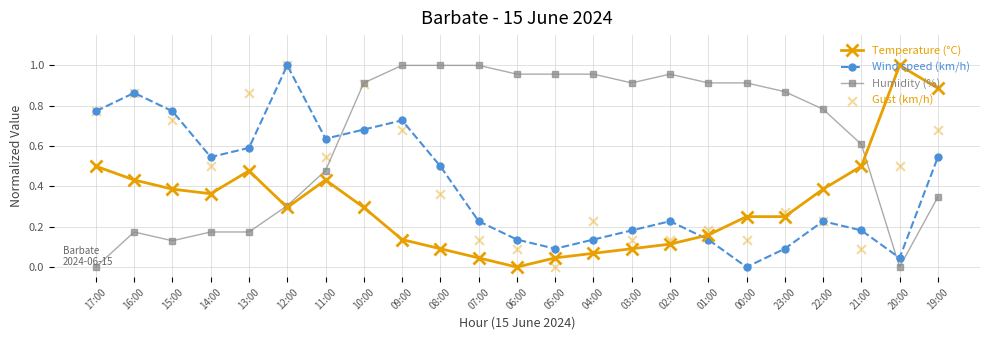

Is the value of Temperature (°C) at 01:00 greater than the value of Humidity (%) at 09:00?

No